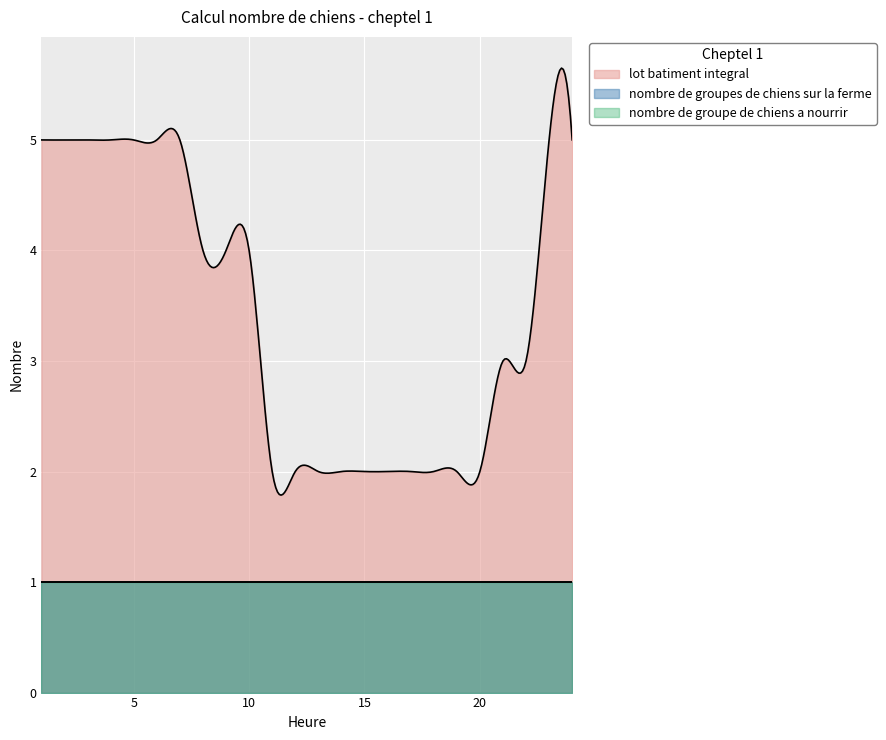

True or false: nombre de groupes de chiens sur la ferme has more than 0 points higher than both neighbors.

False